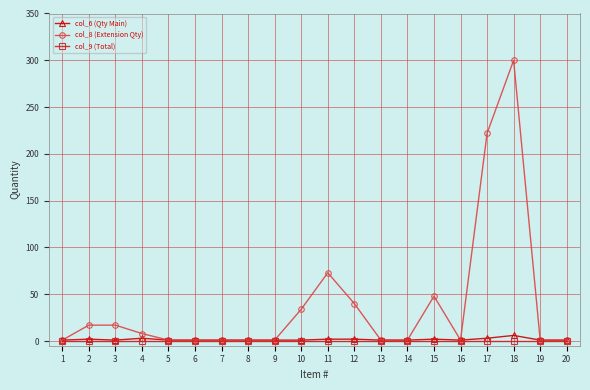

Which label corresponds to the largest value in the chart?

18